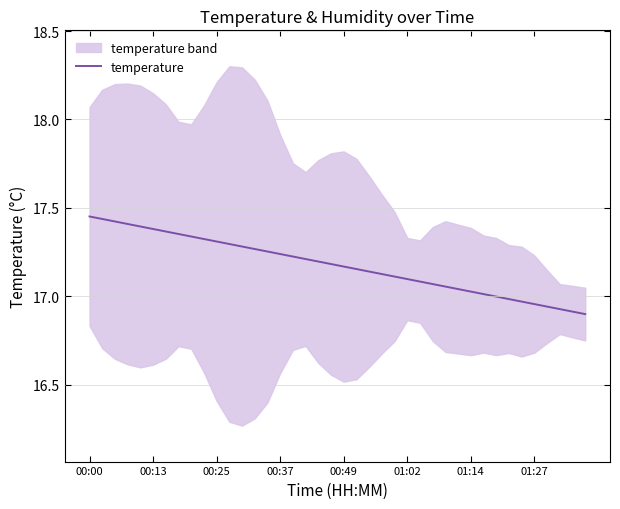

How many data points does each series have?

40